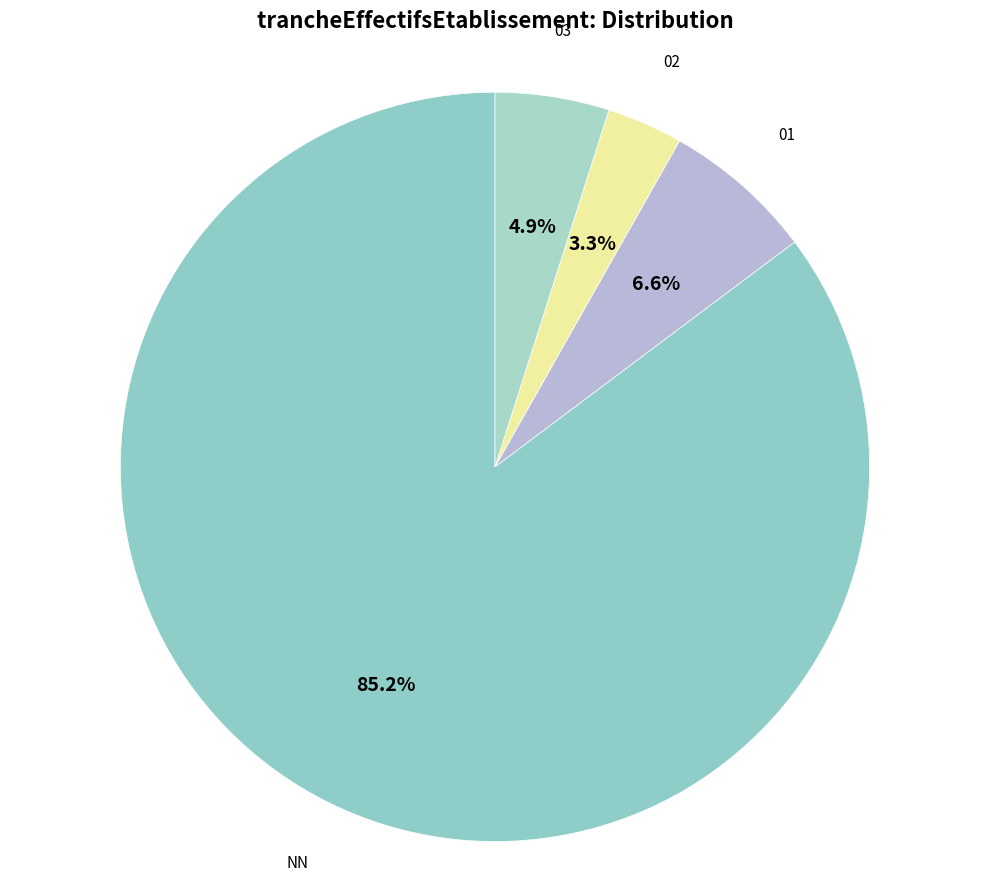

How many segments does this pie chart have?

4